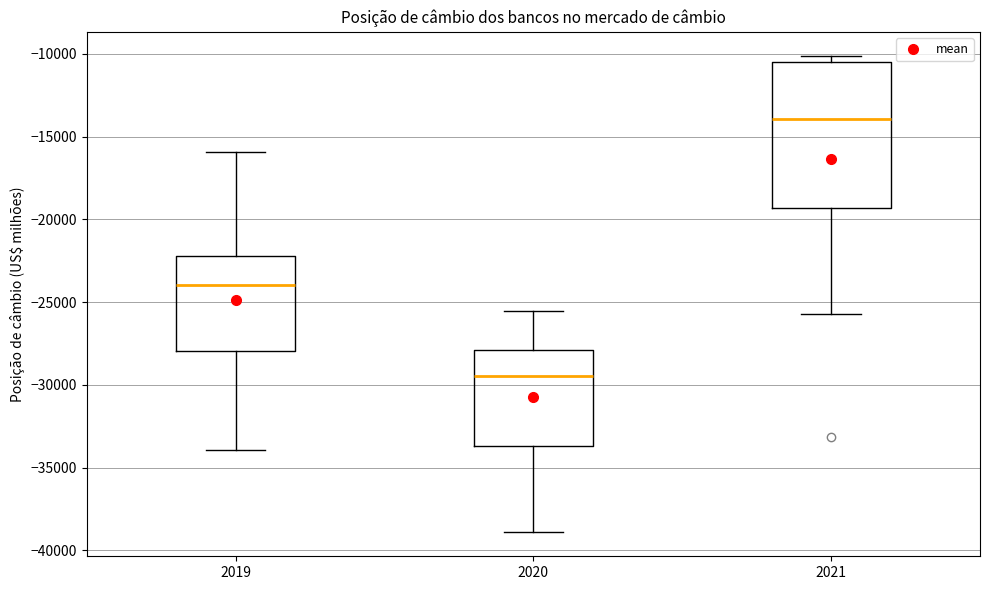

Reading left to right, transcribe this box plot: for each box, give where its median line is, the range the box spans, and where its two whiskers end, as read against the y-axis. The values are not printed on the chart, so give them approximately, as read against the axis.

2019: median -24000, box -28000 to -22000, whiskers -34000 to -16000
2020: median -29500, box -33500 to -28000, whiskers -39000 to -25500
2021: median -14000, box -19500 to -10500, whiskers -25500 to -10000